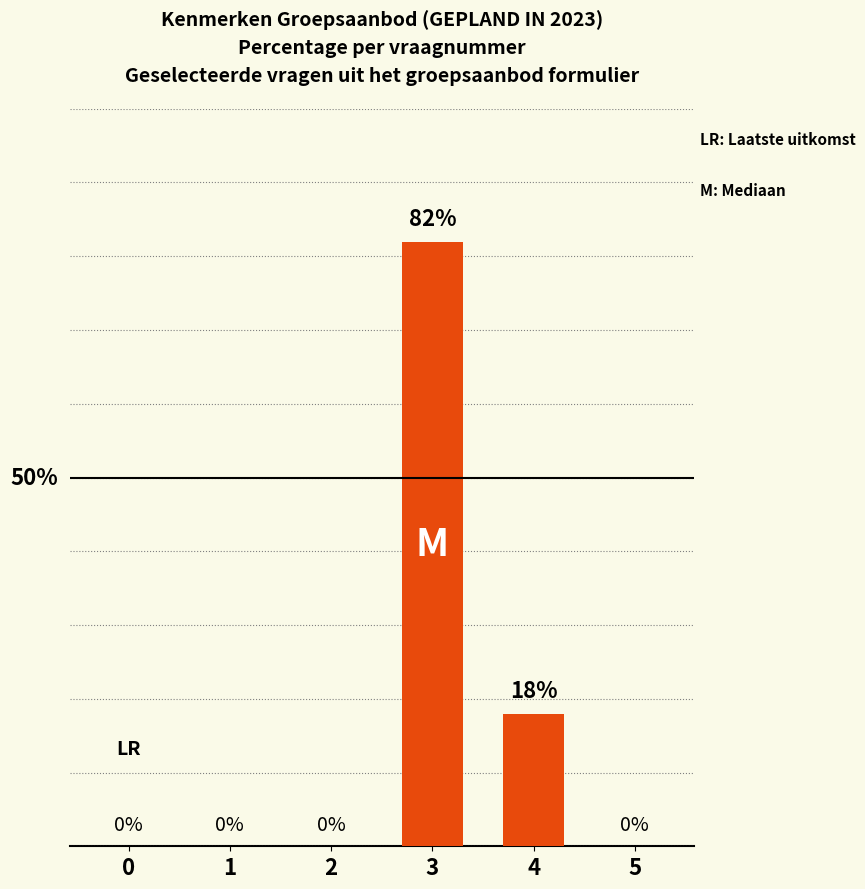

Are the bars horizontal?

No